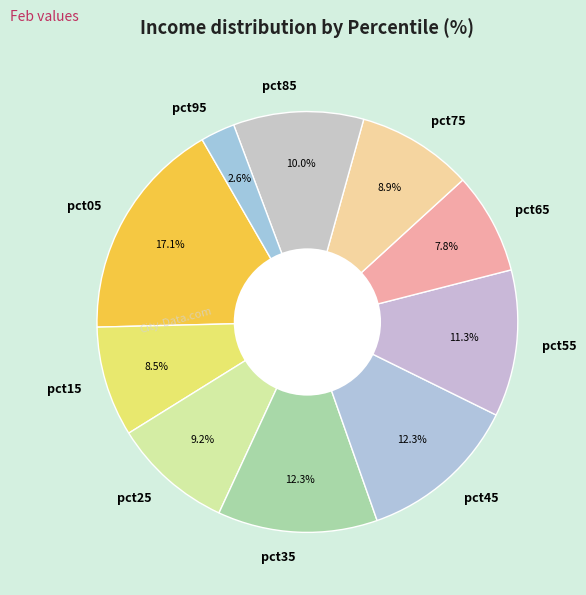

Between pct85 and pct35, which is larger?

pct35